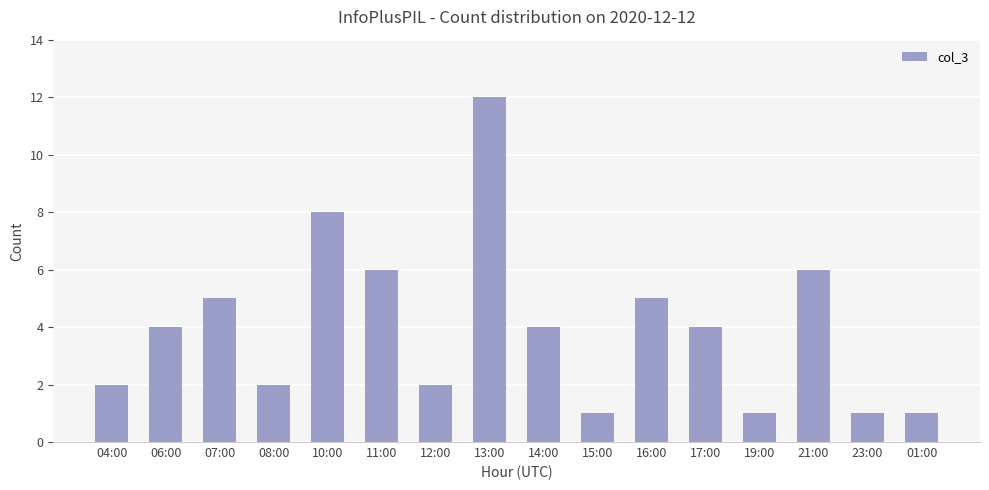

Does the chart contain any negative values?

No